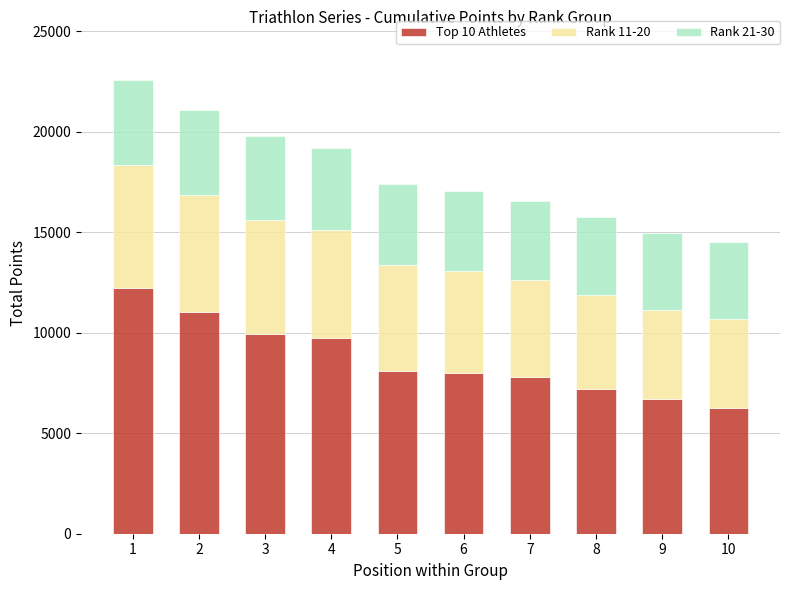

Is it true that Top 10 Athletes equals 10162 at 8?

False